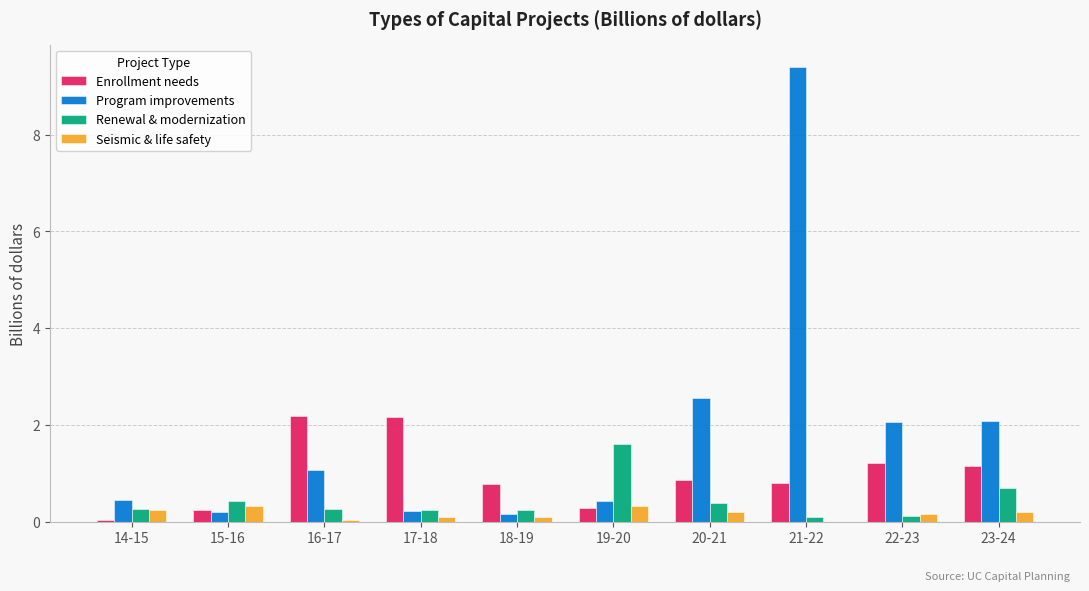

At which label does Renewal & modernization reach its peak?

19-20